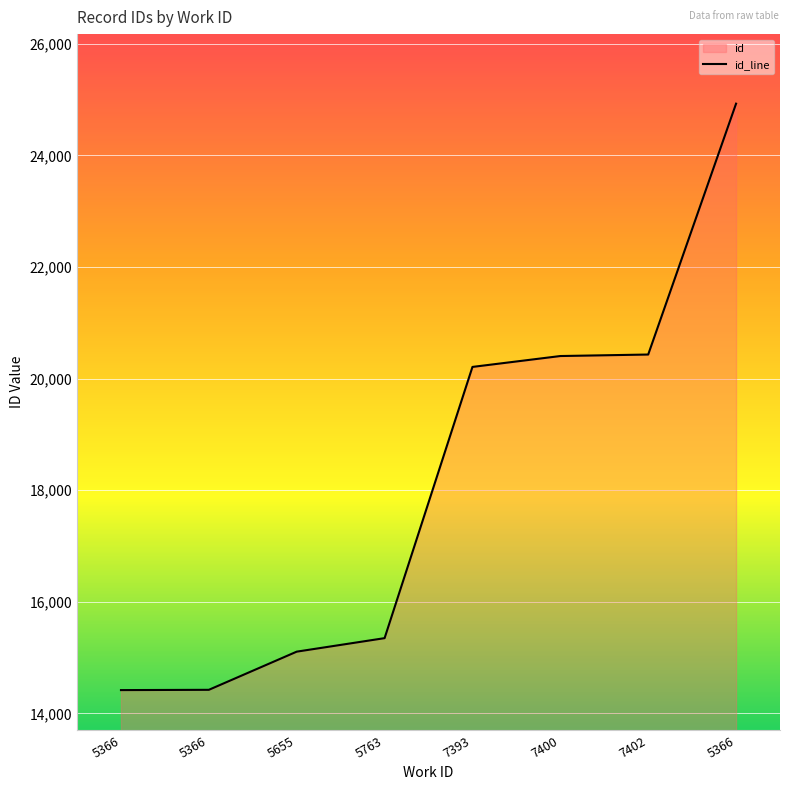

Approximately how many times larger is the value at 7402 compared to 7393?

1.0